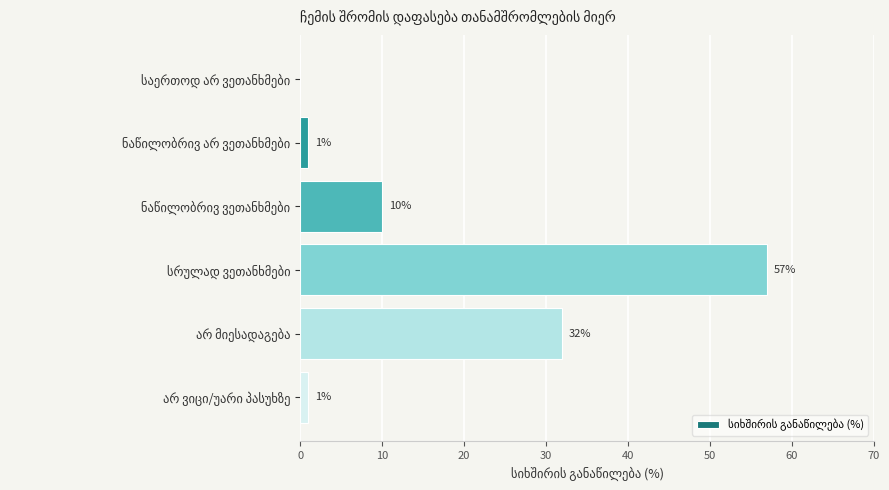

What is the greatest value displayed?

57